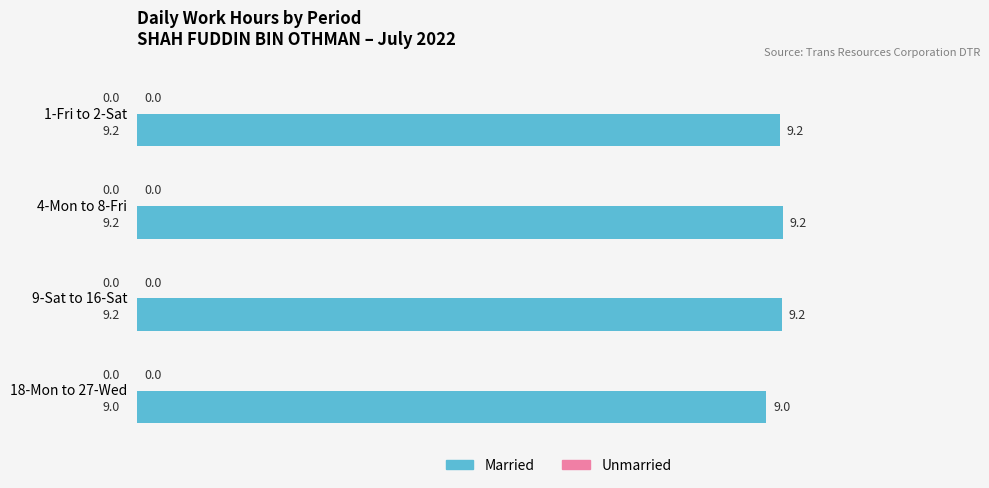

How many bars are there in total?

4